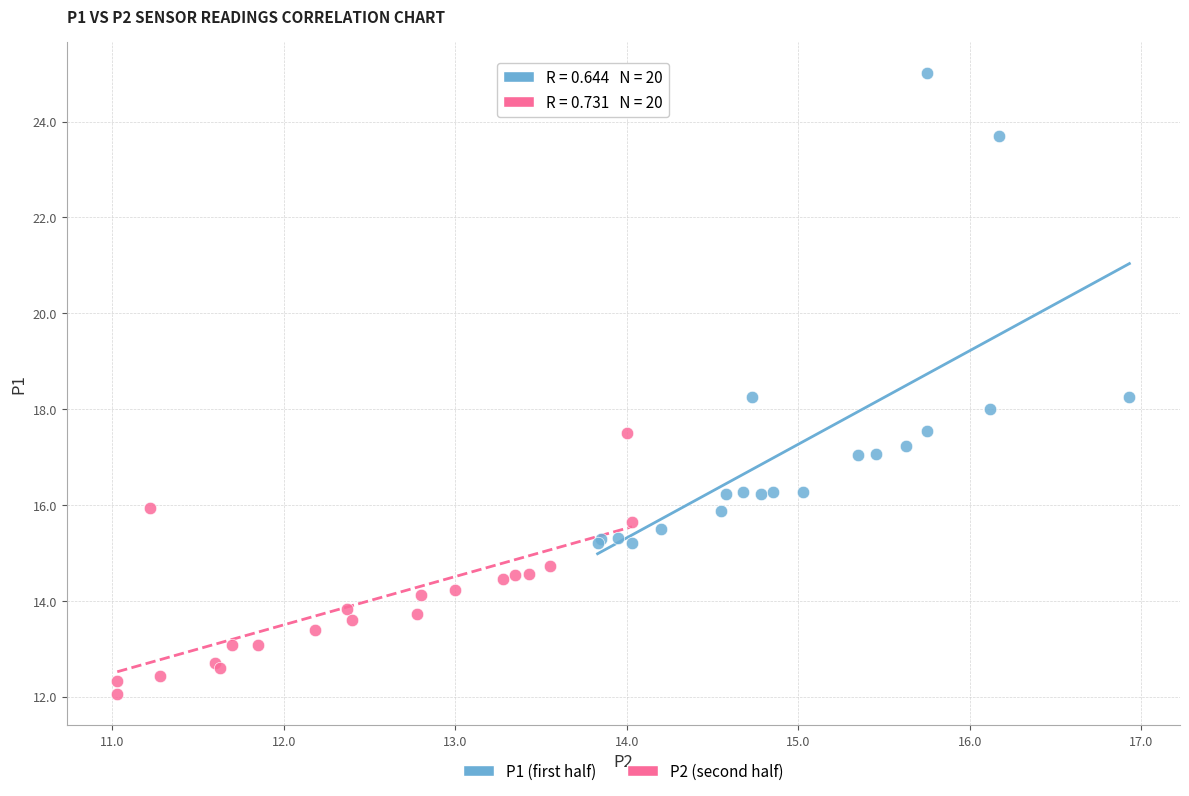

Which series contains the lowest Y value?

P2 (second half)